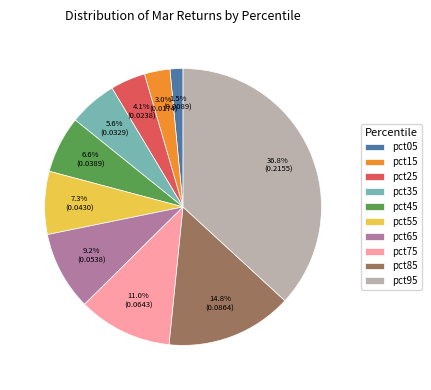

Which slice is the largest?

pct95